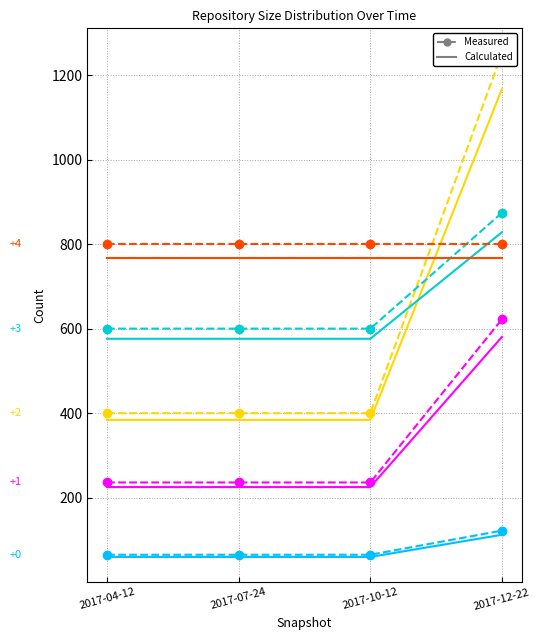

Count the number of data series in this chart.

5